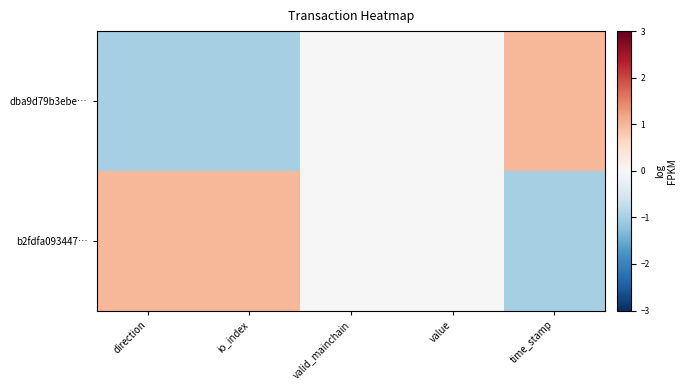

At which category is the sum across all series the highest?

direction